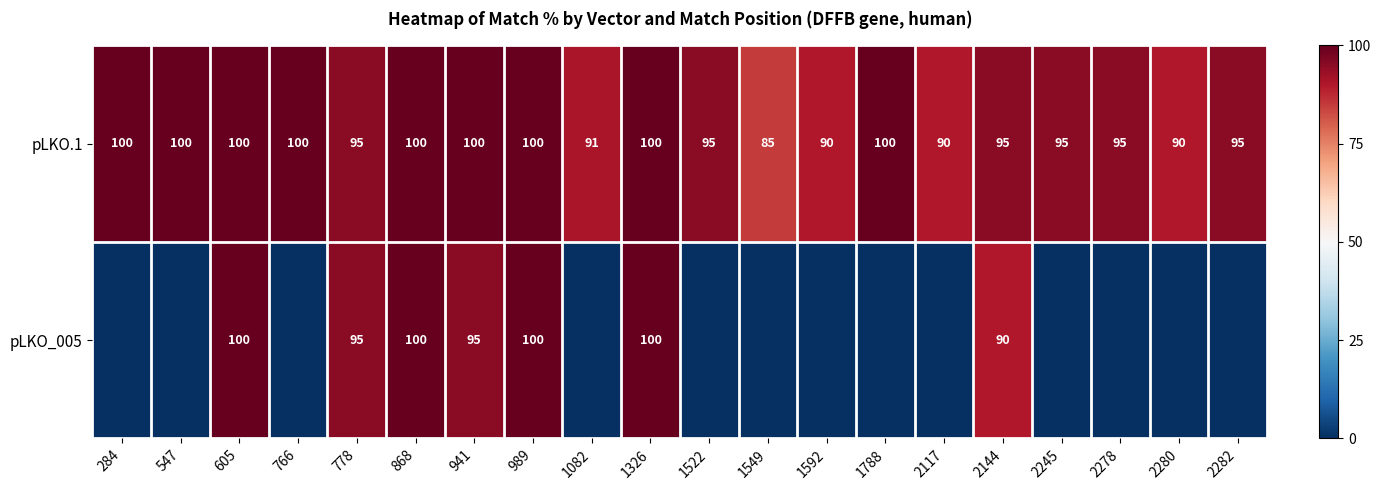

The value of pLKO.1 at 284 is 100. True or false?

True